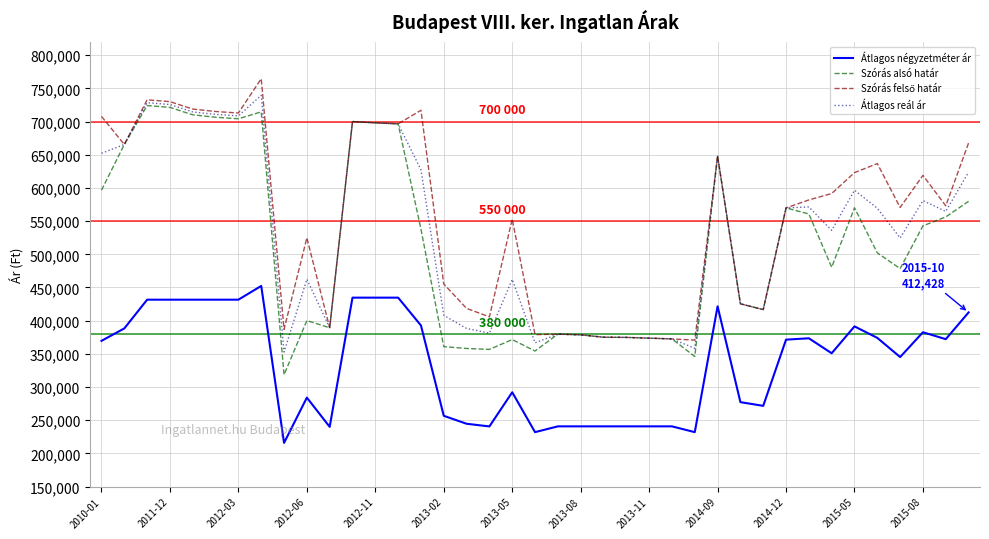

What is the smallest value displayed?

215833